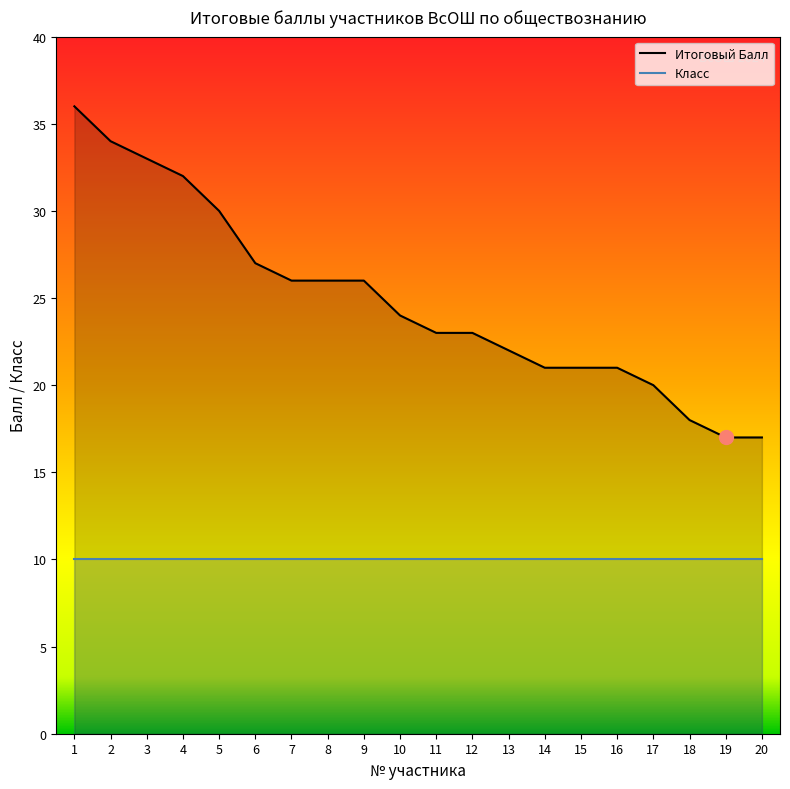

True or false: Итоговый Балл has a value of 47 at 1.

False